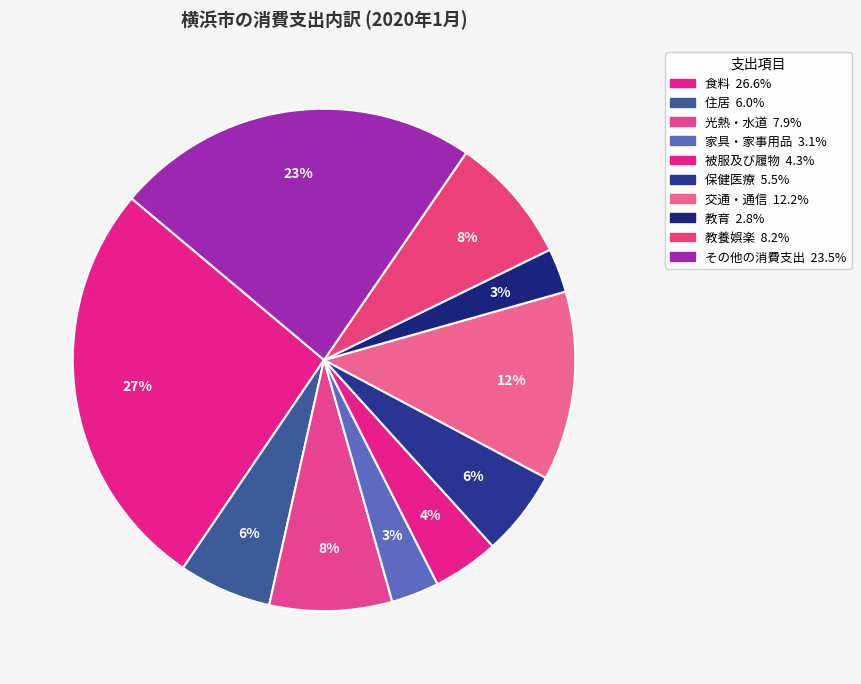

Is it true that 光熱・水道 is 8% of the pie?

True